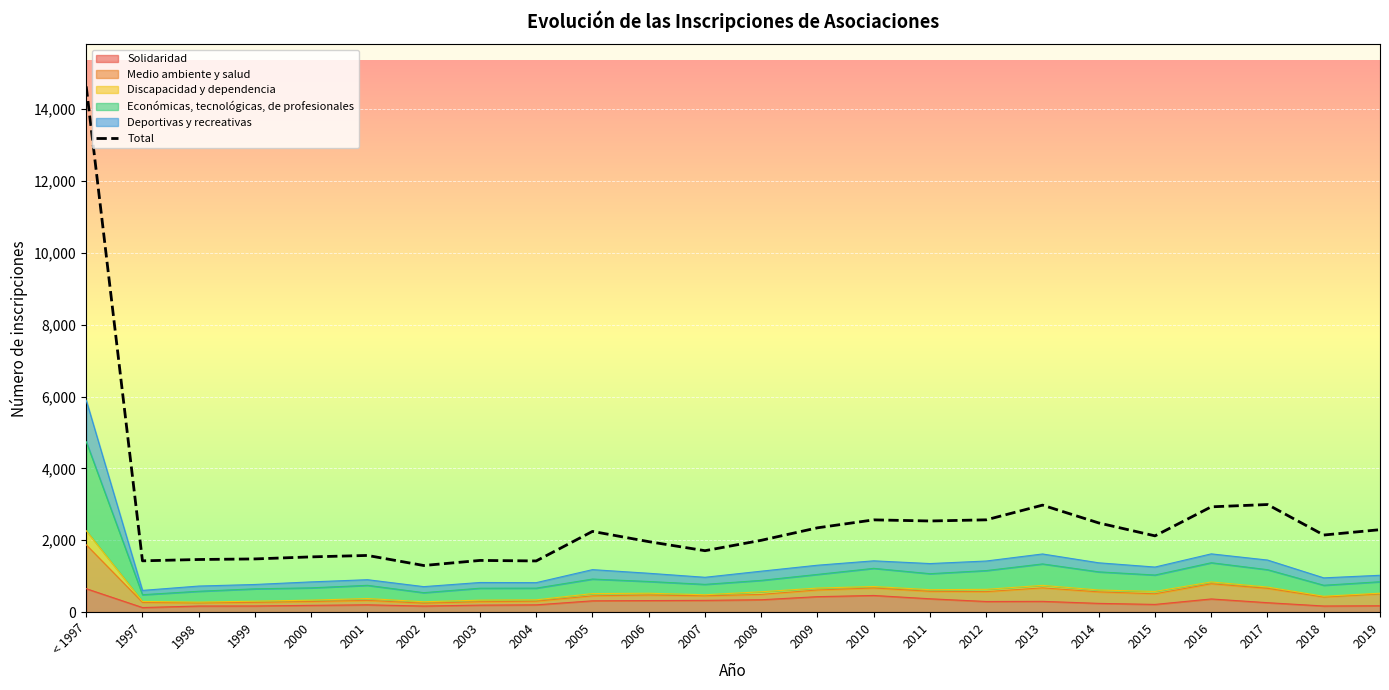

At which category does the data reach its first local valley?

1997